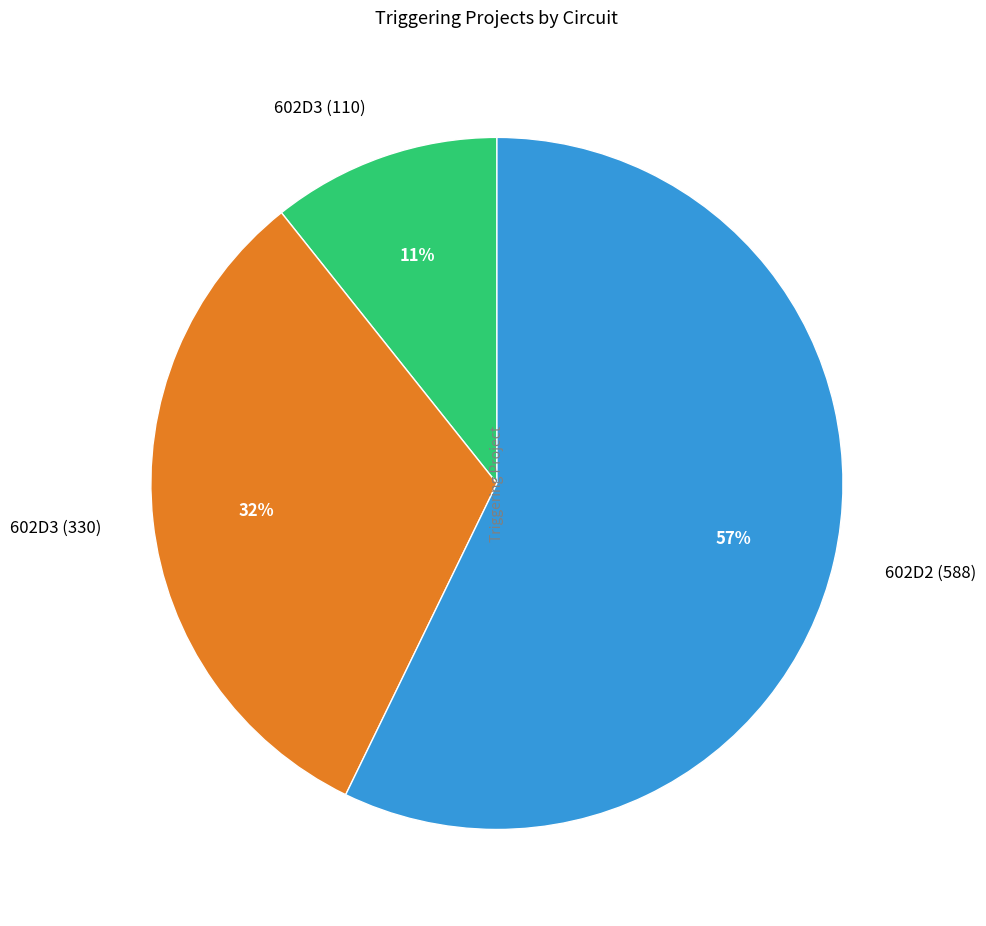

Rank the categories by value from highest to lowest.

602D2 (588), 602D3 (330), 602D3 (110)